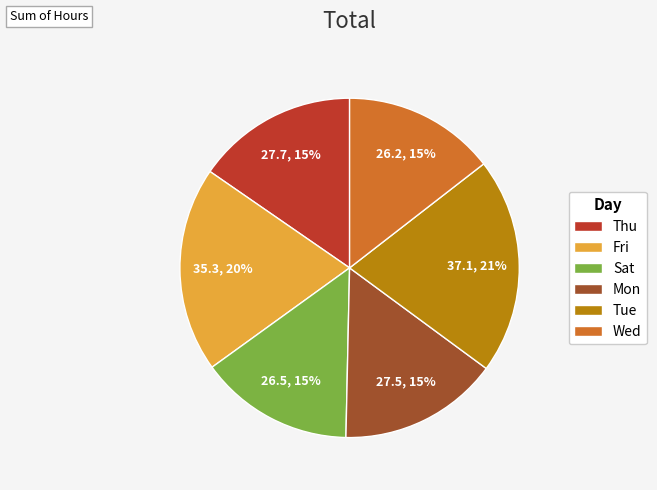

Which slice is the largest?

Tue